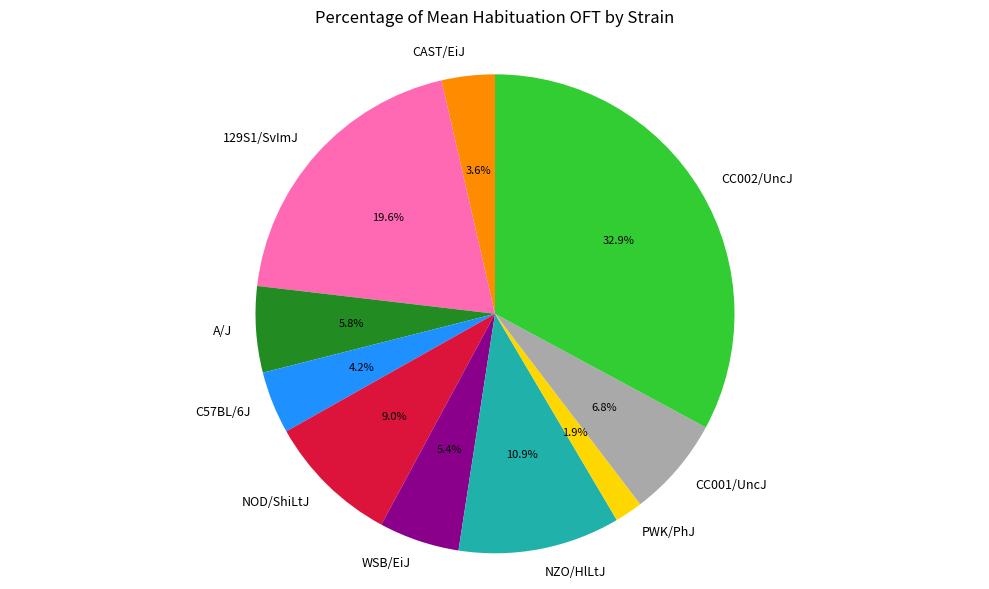

Which slice is the smallest?

PWK/PhJ